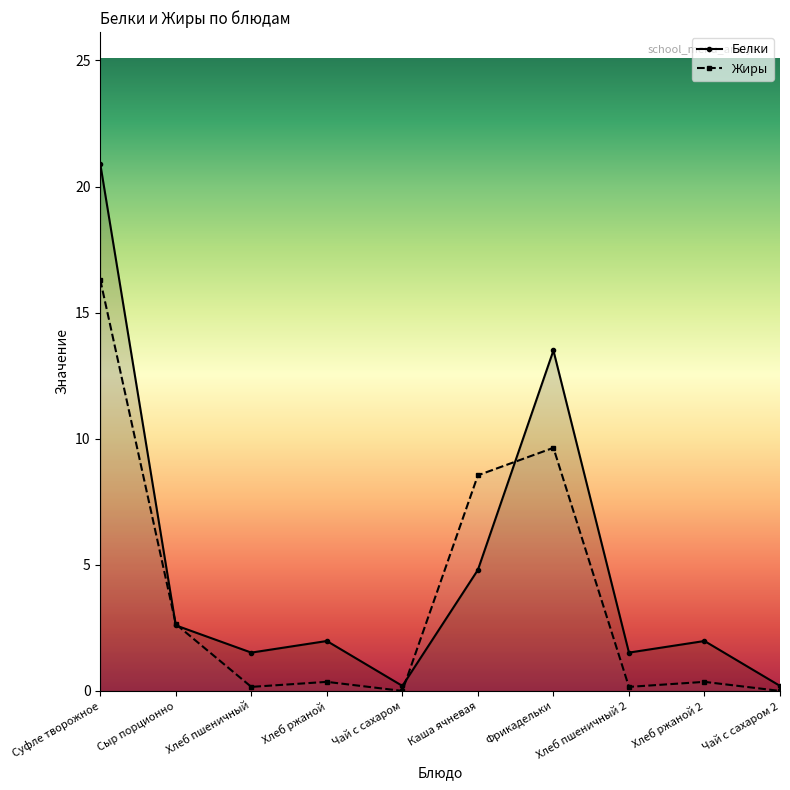

True or false: Белки has a value of 2.5 at Хлеб пшеничный 2.

False